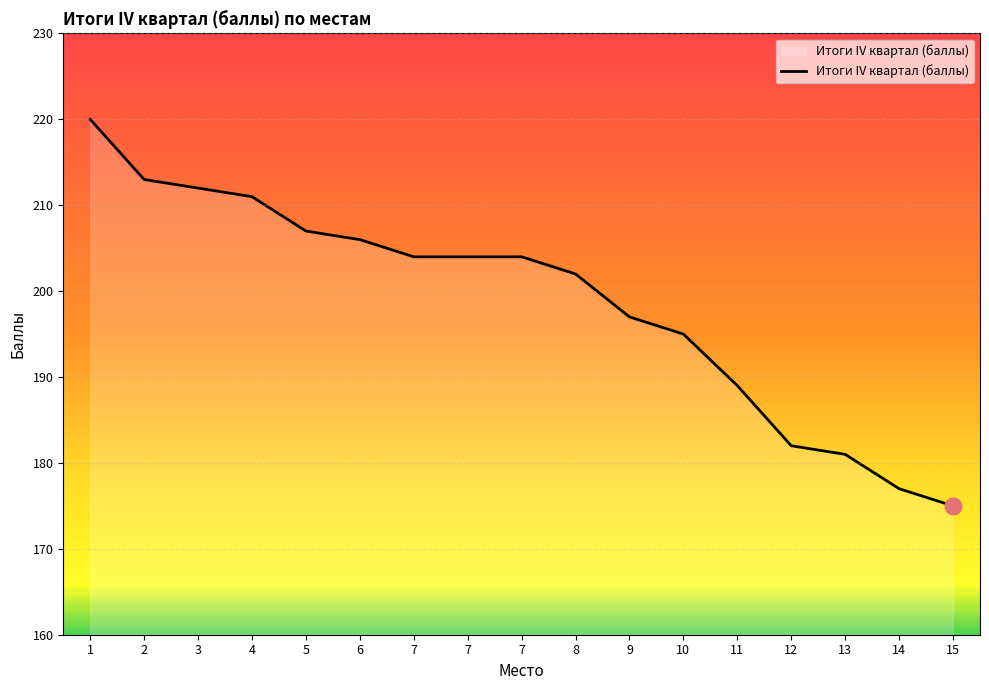

Does the chart display data point markers on the line(s)?

No